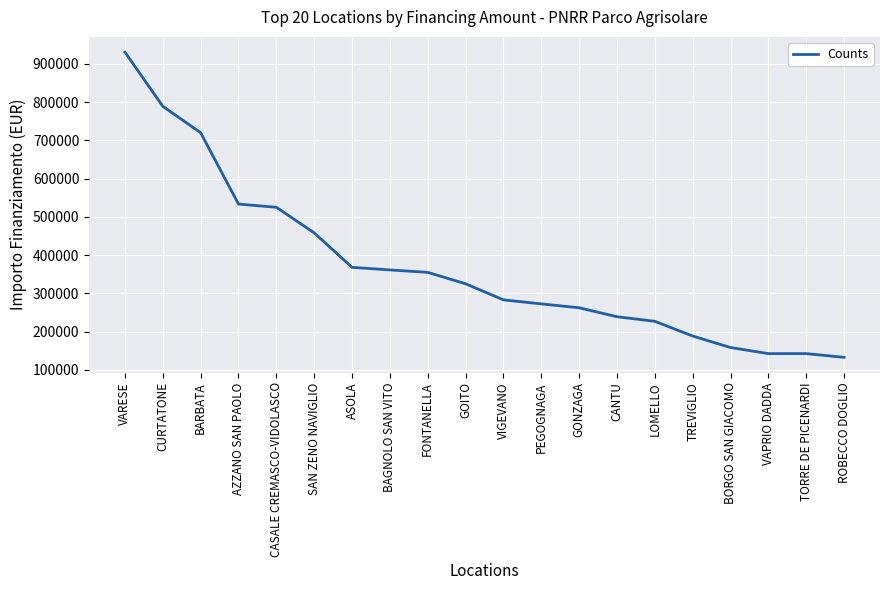

What value does the data have at BARBATA?

720099.3